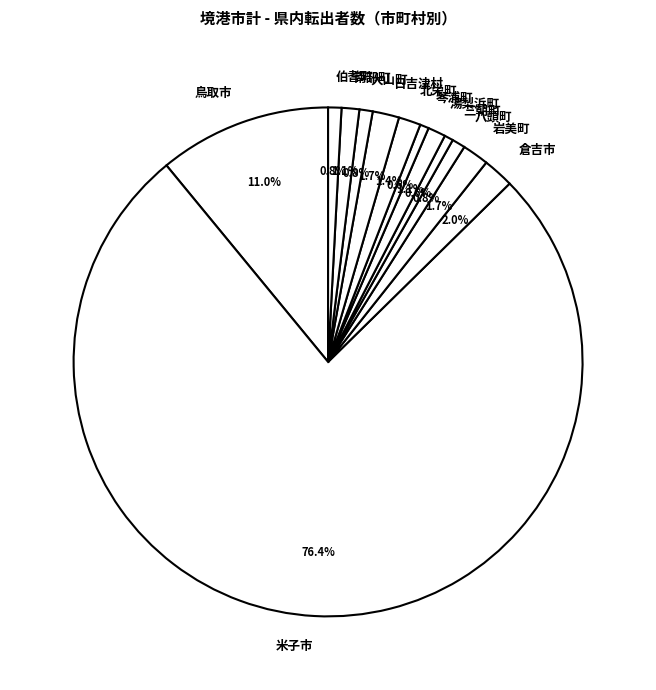

What percentage is NOT represented by 南部町?

98.9%